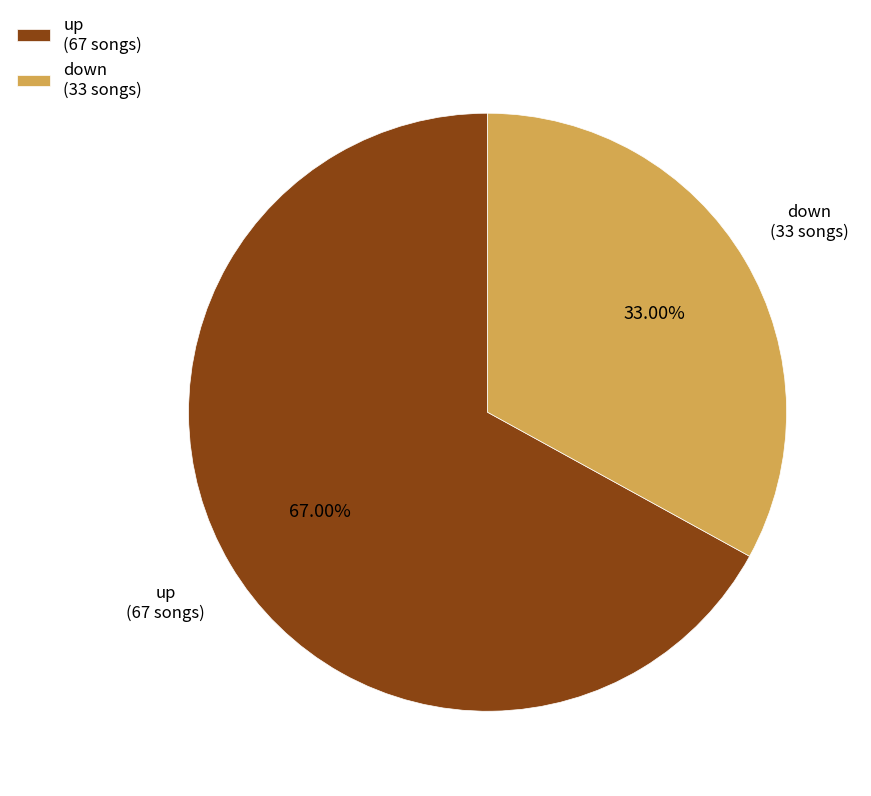

Approximately how many times larger is the value at down compared to up?

0.5